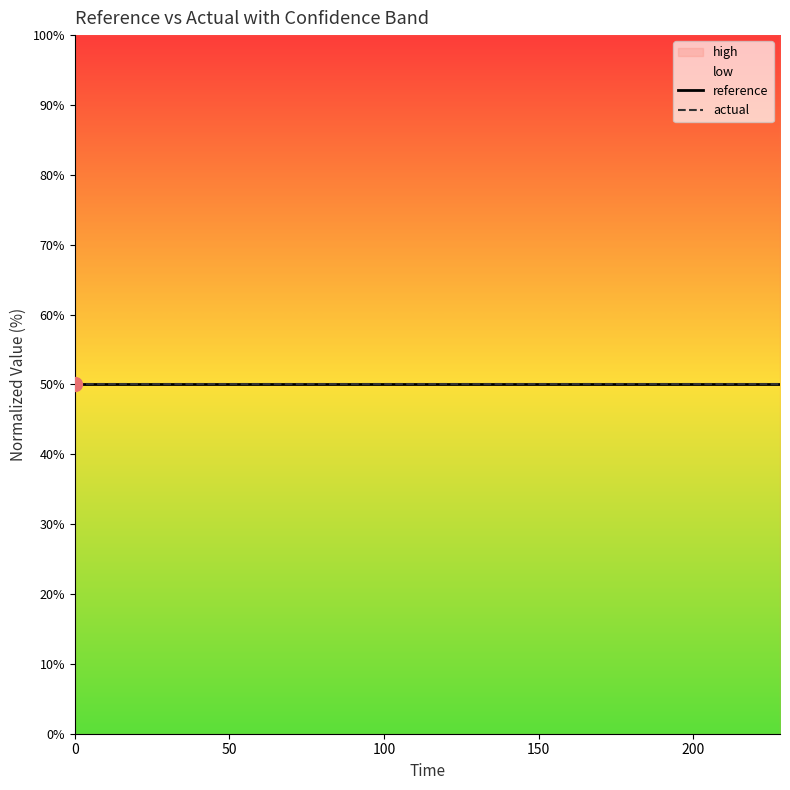

What is the greatest value displayed?

50.0